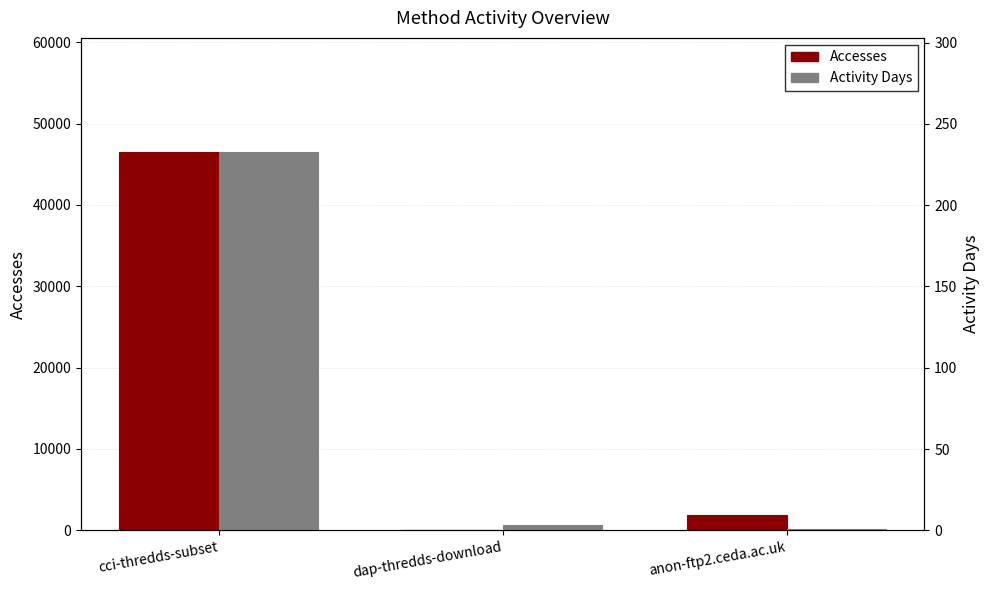

What is the value of the Activity Days bar at the 2nd from the left?

3